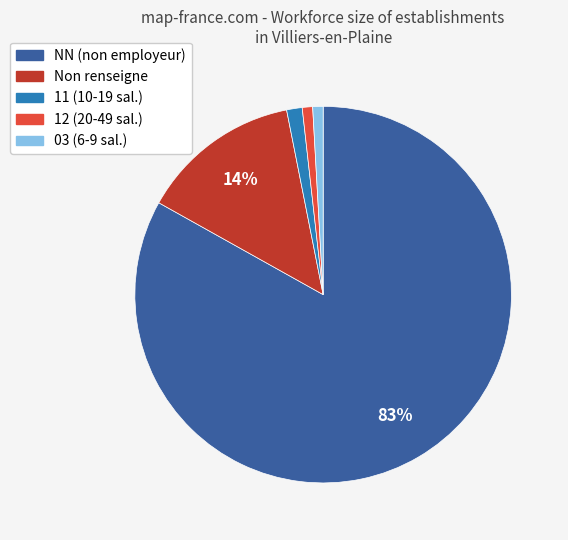

To the nearest percent, what is the difference between the largest and smallest slice percentages?

82%